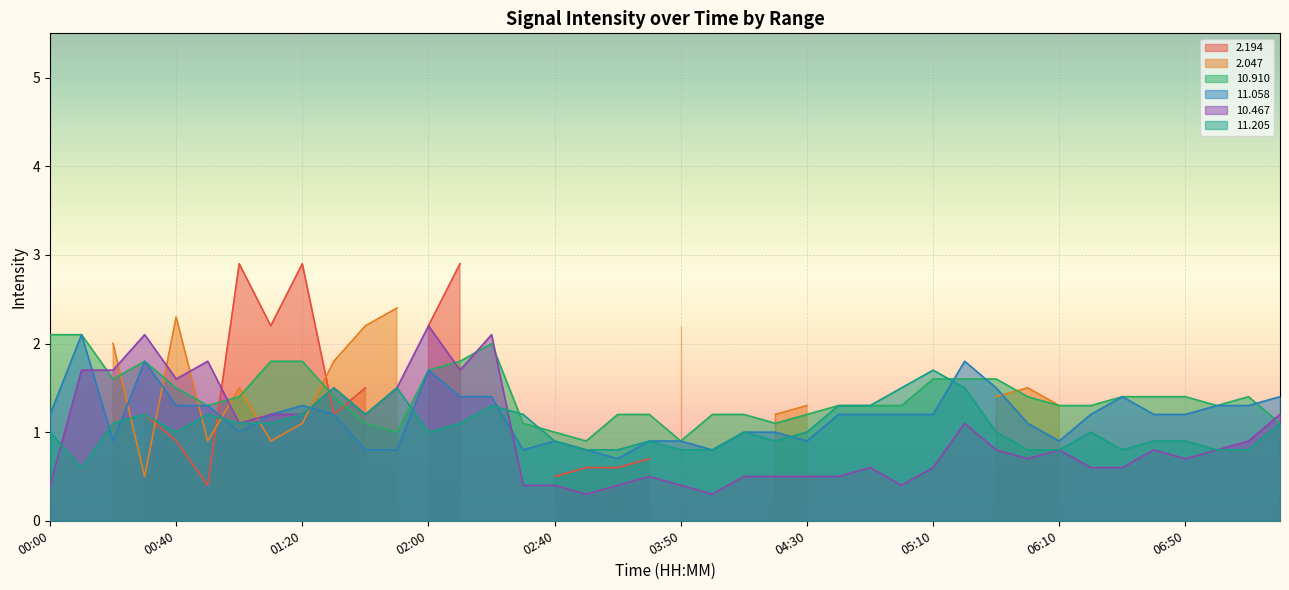

How many times do  11.205 and  11.058 cross each other?

9